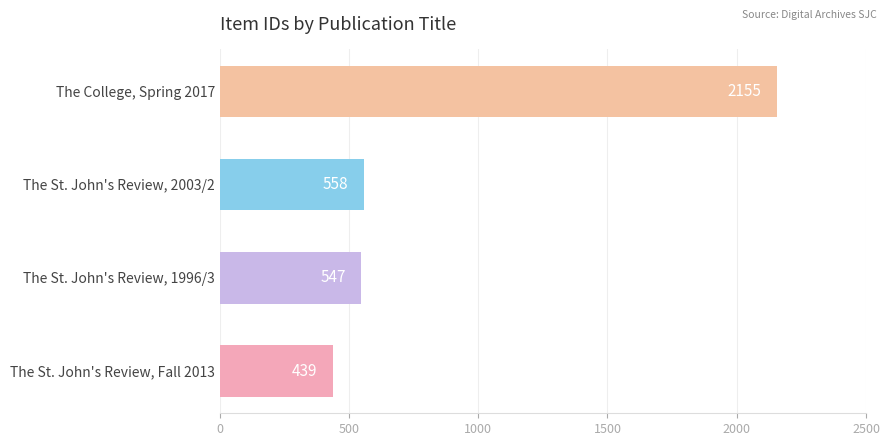

List the labels in order of value, largest first.

The College, Spring 2017, The St. John's Review, 2003/2, The St. John's Review, 1996/3, The St. John's Review, Fall 2013